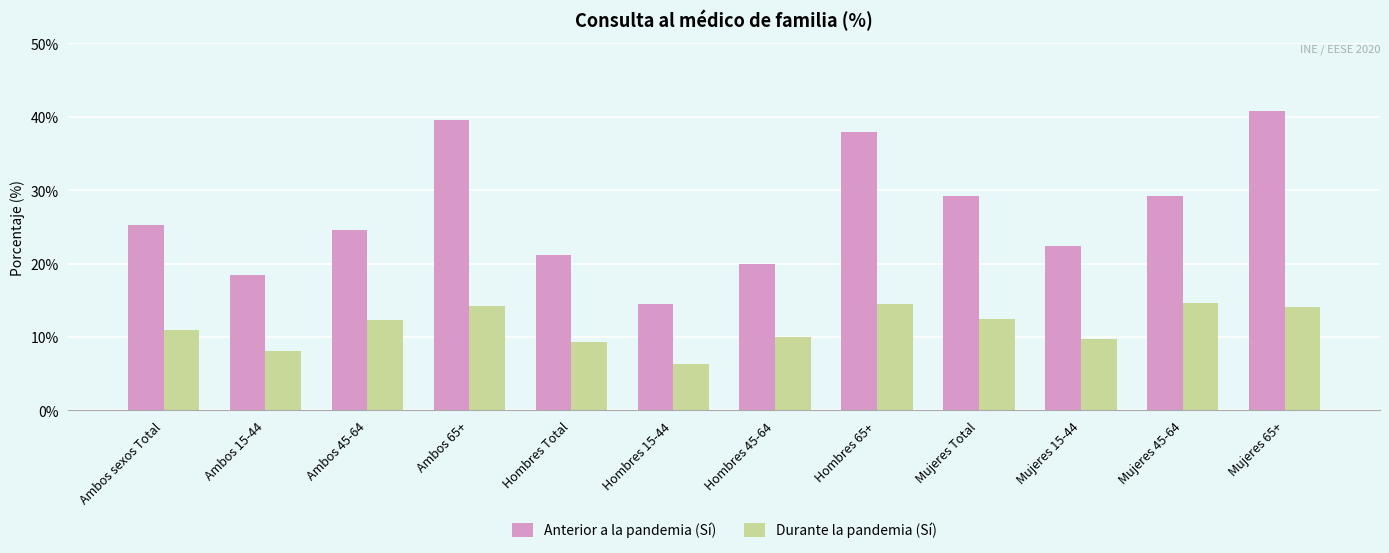

Rank the series by their average value, from highest to lowest.

Anterior a la pandemia (Sí), Durante la pandemia (Sí)